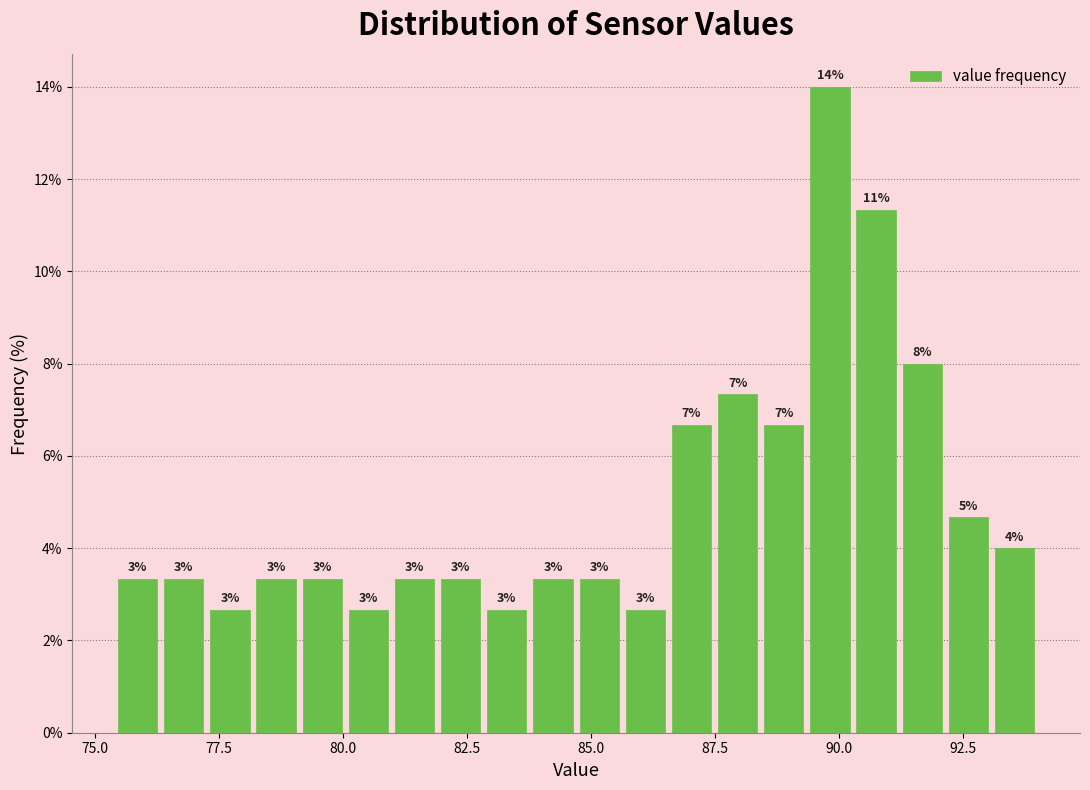

Read against the x-axis, roughly where is the centre of the tallest bar?

90.0